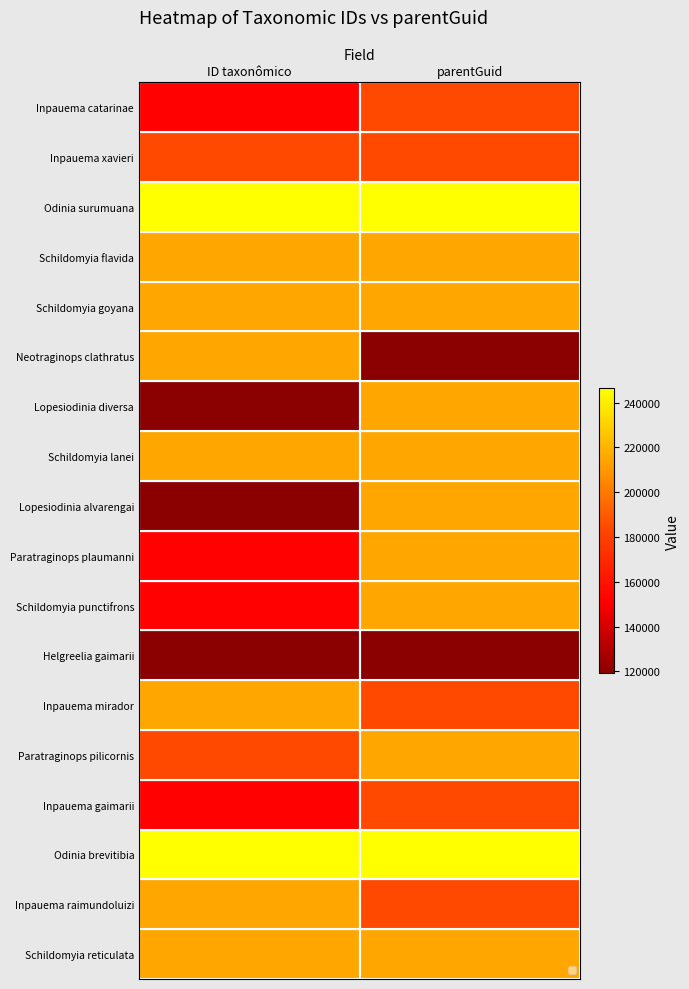

At which category is the sum across all series the highest?

parentGuid